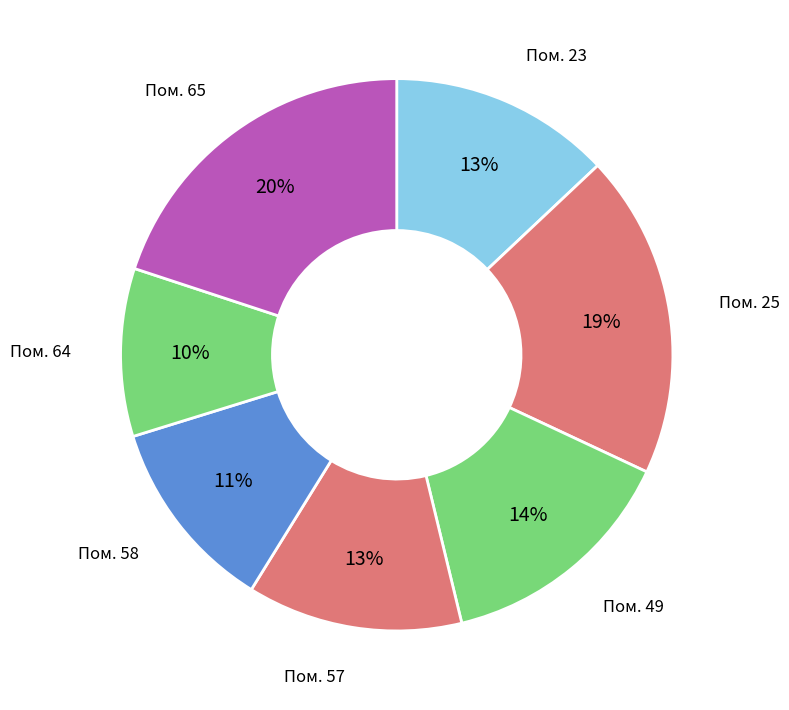

How many segments does this pie chart have?

7